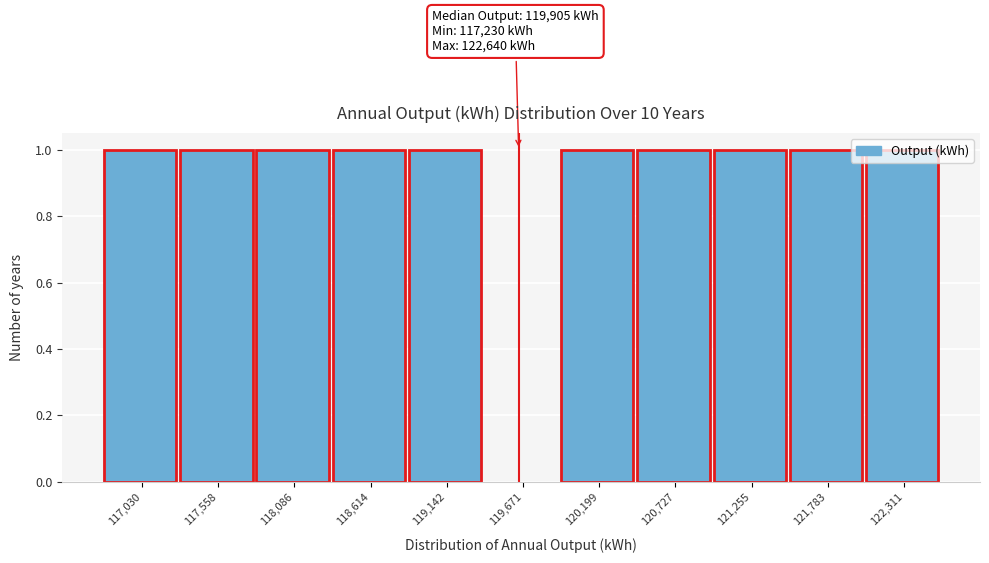

What is the sum of all values?

10